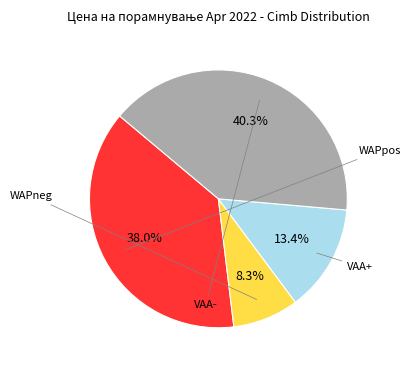

Is there a majority slice in this chart?

No